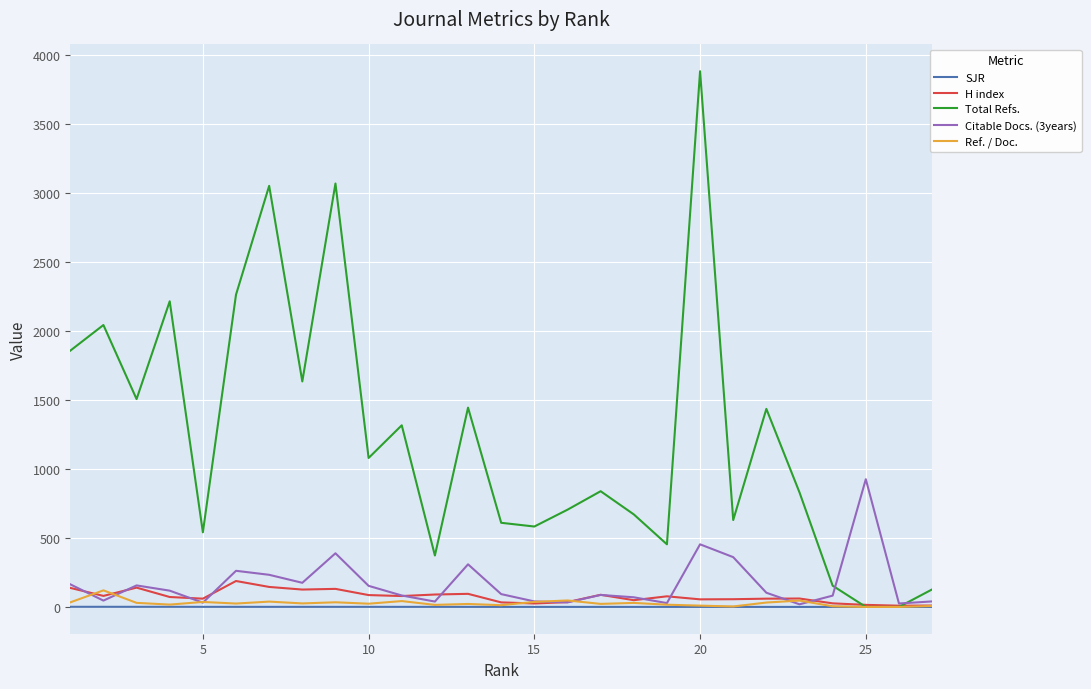

Which series has the widest spread of values?

Total Refs.